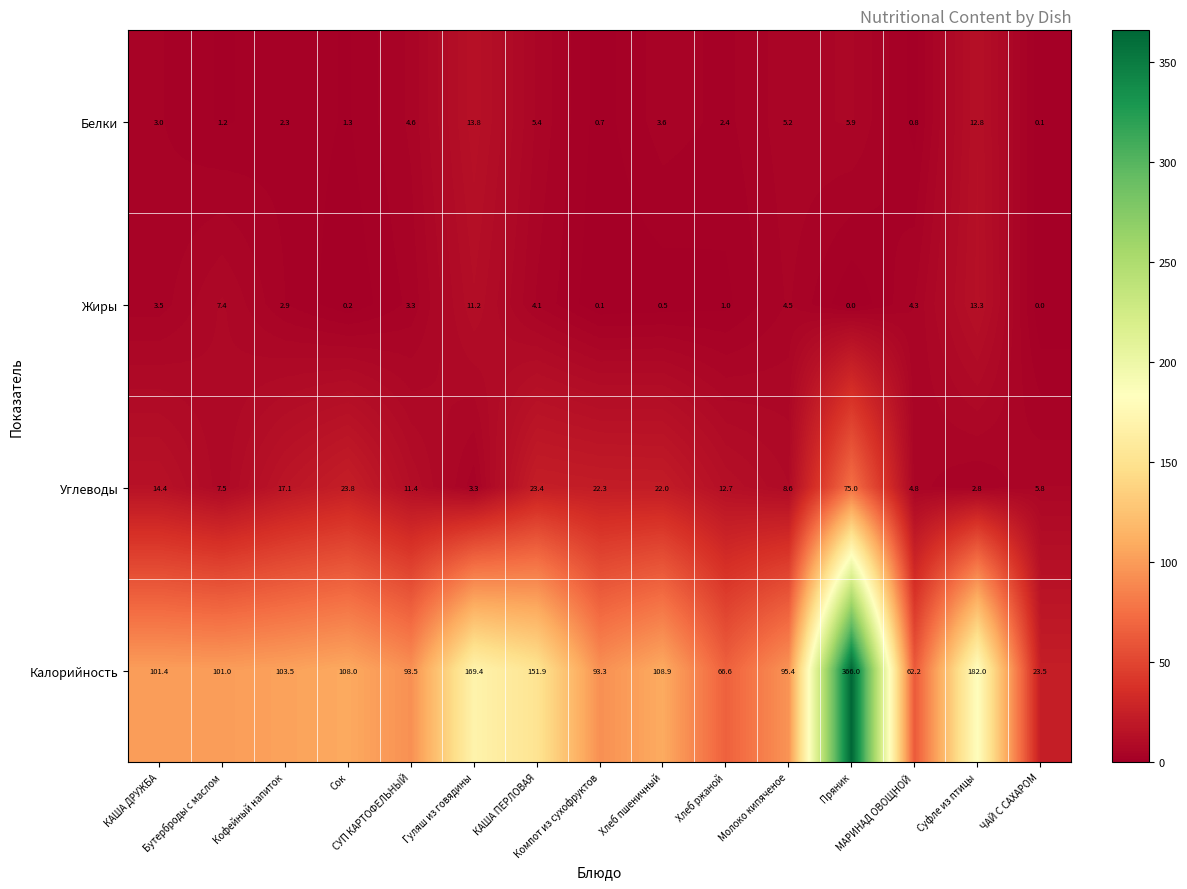

Which series has the largest total across all categories?

Калорийность